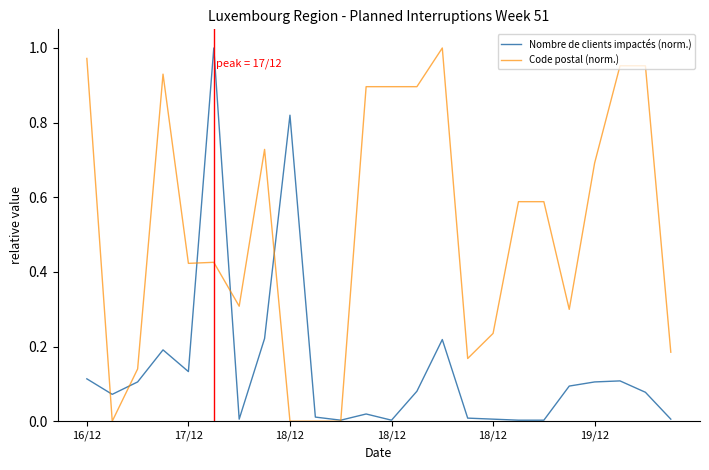

Which series ends up on top after the final intersection of Nombre de clients impactés (norm.) and Code postal (norm.)?

Code postal (norm.)